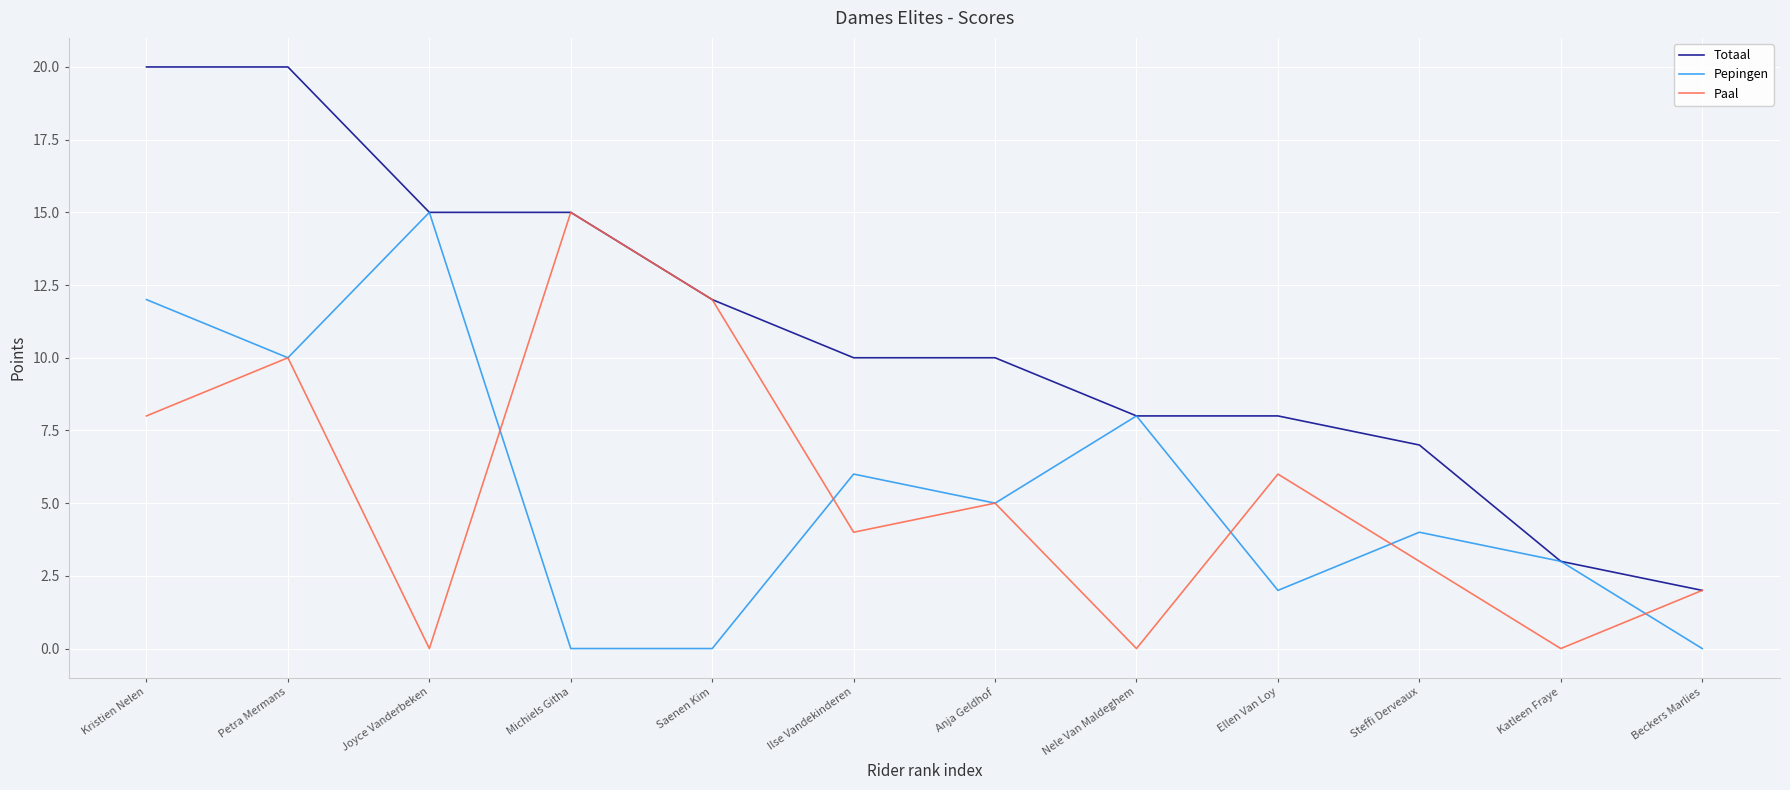

What position from the right is Steffi Derveaux?

3